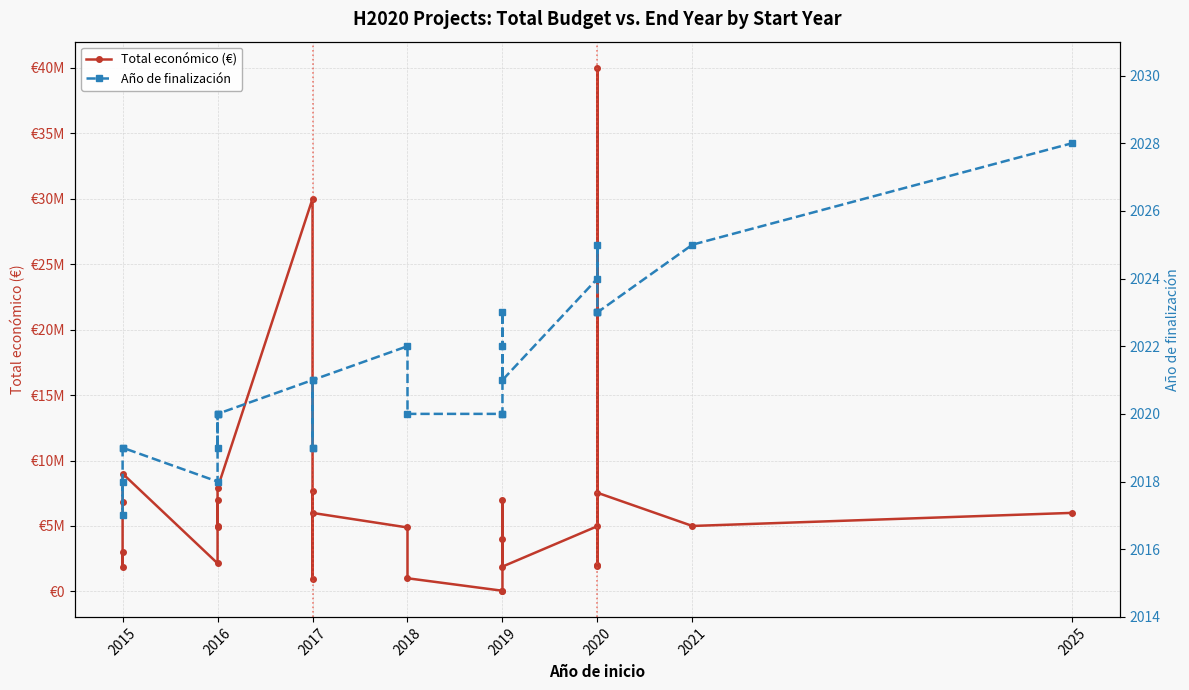

True or false: Total económico (€) and Año de finalización cross at least once.

False